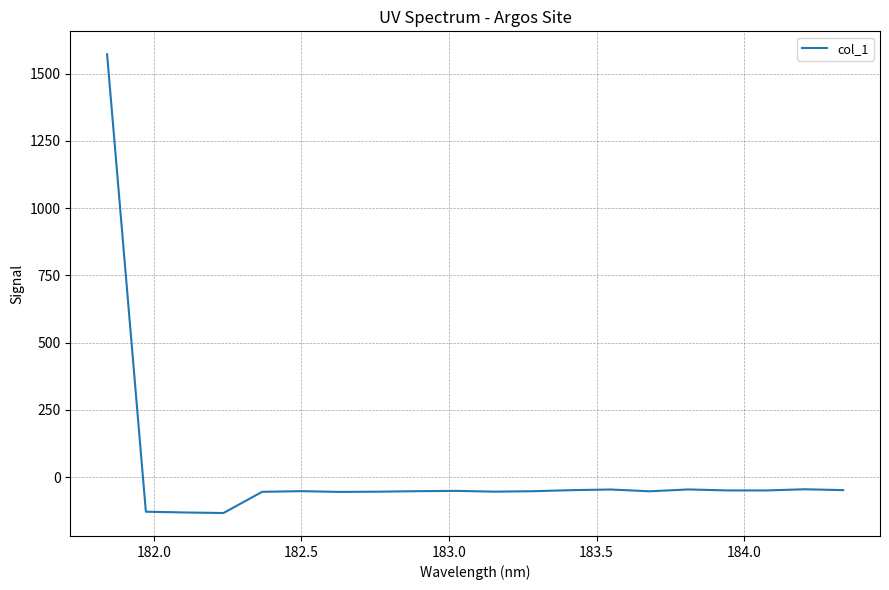

What is the smallest value displayed?

-133.6